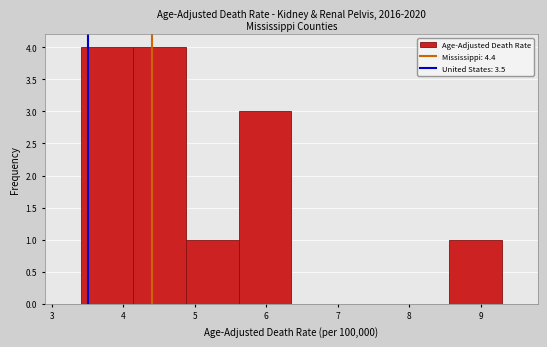

Reading left to right, list every bar in this chart as the range it spans on the x-axis followed by its height. Neither the bar edges nor the heights are printed on the chart, so give them approximately, as read against the axes.

3.4 to 4.1: 4
4.1 to 4.9: 4
4.9 to 5.6: 1
5.6 to 6.4: 3
6.4 to 7.1: 0
7.1 to 7.8: 0
7.8 to 8.6: 0
8.6 to 9.3: 1